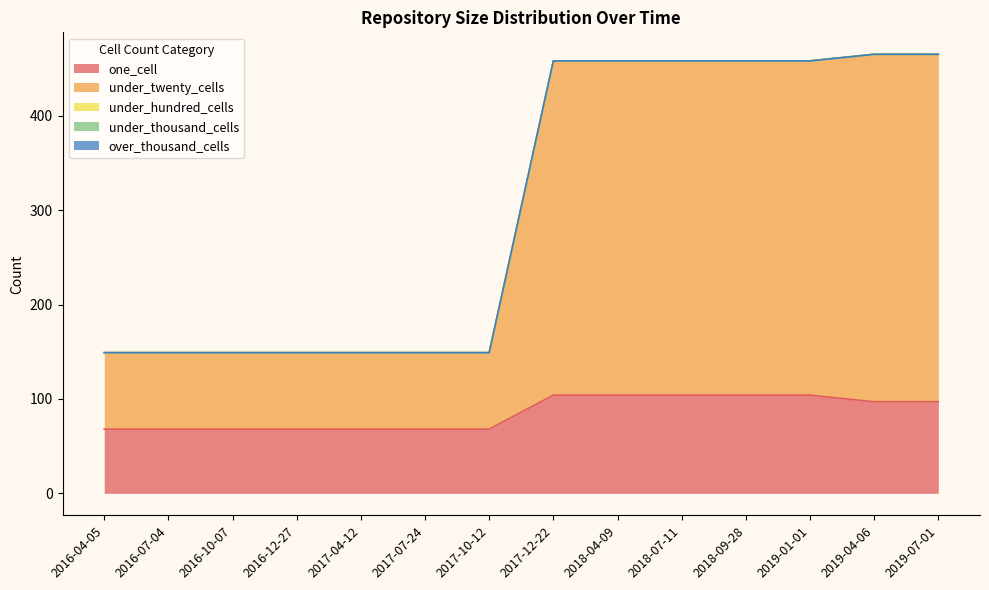

Does the chart display data point markers on the line(s)?

No